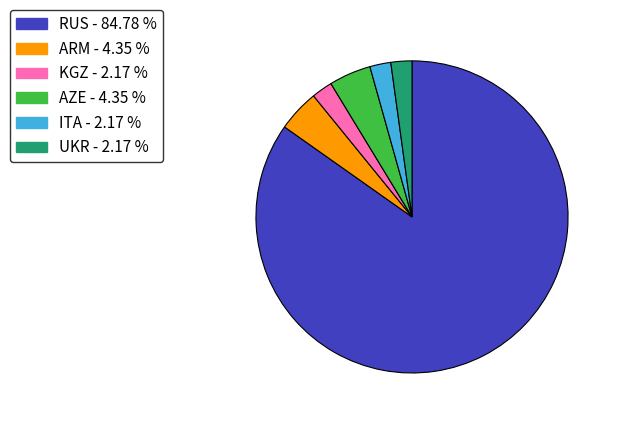

Which slice represents more than half of the pie?

RUS